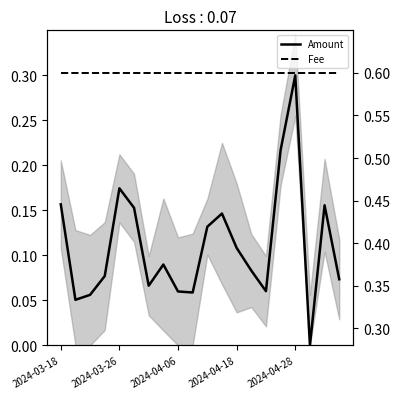

True or false: Fee and Amount intersect in this chart.

False